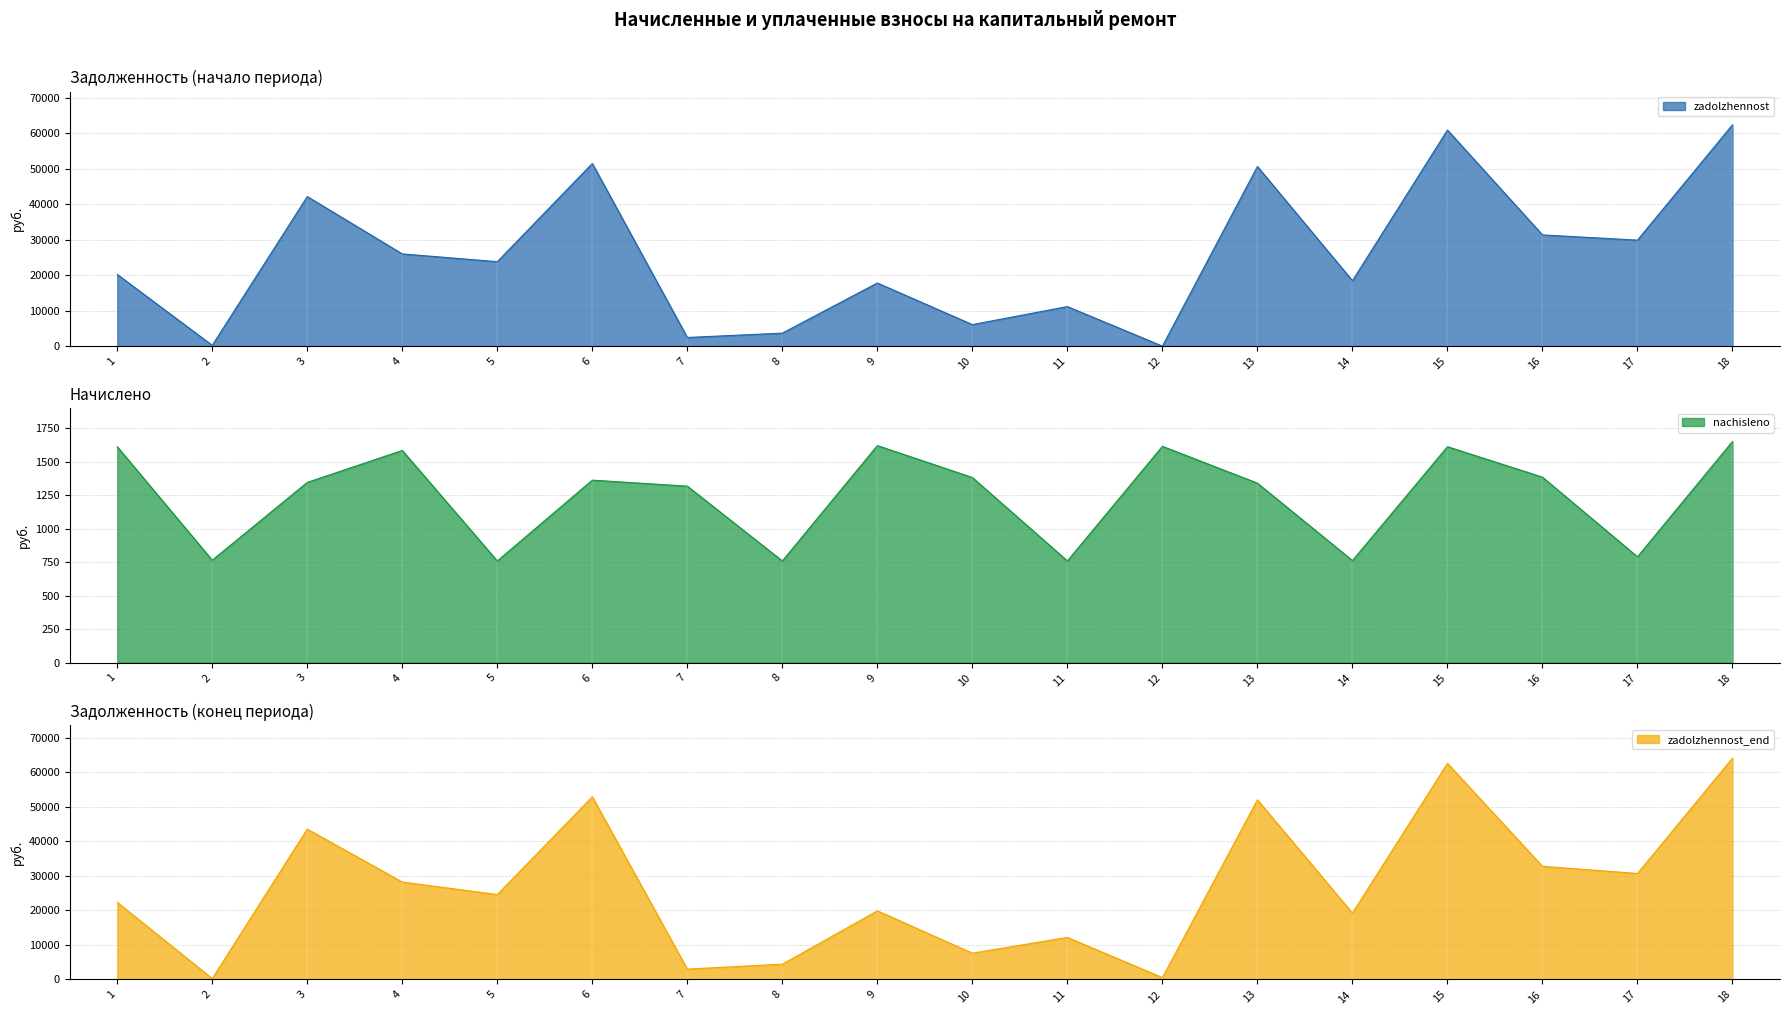

At which label does zadolzhennost reach its minimum?

12